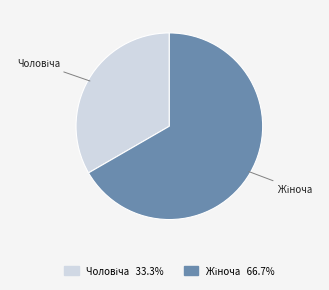

Does any single category account for the majority?

Yes